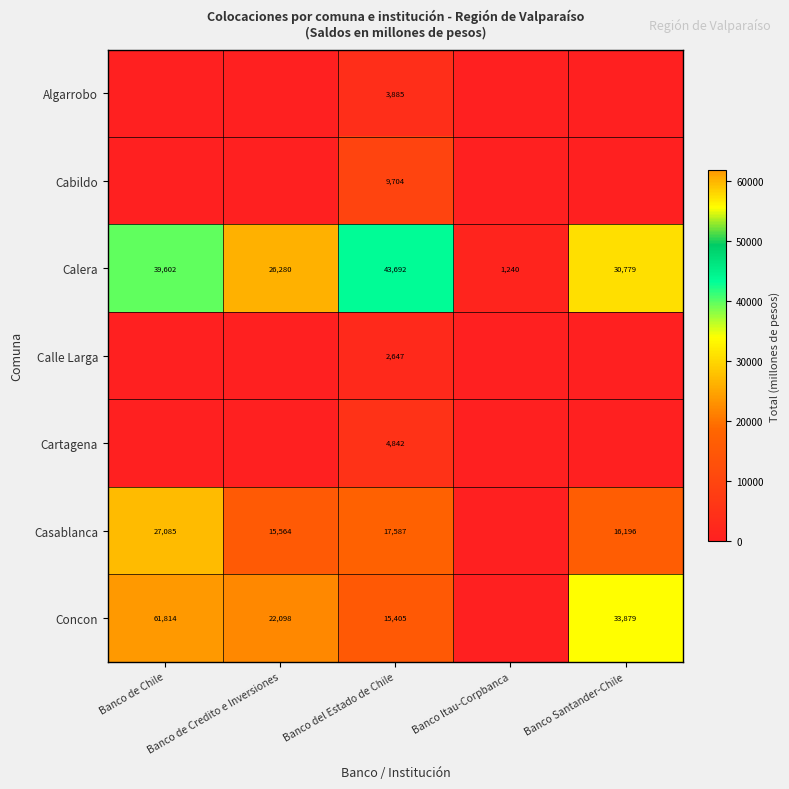

Which category has the highest value in the Calera series?

Banco del Estado de Chile